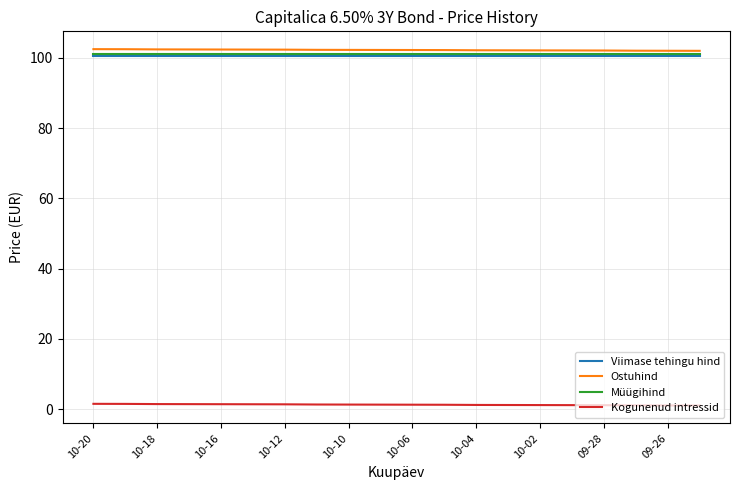

True or false: Ostuhind and Viimase tehingu hind intersect in this chart.

False